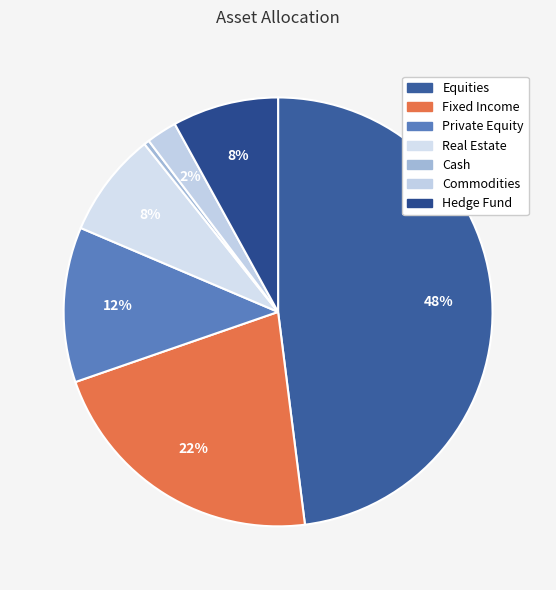

Between Equities and Real Estate, which is larger?

Equities